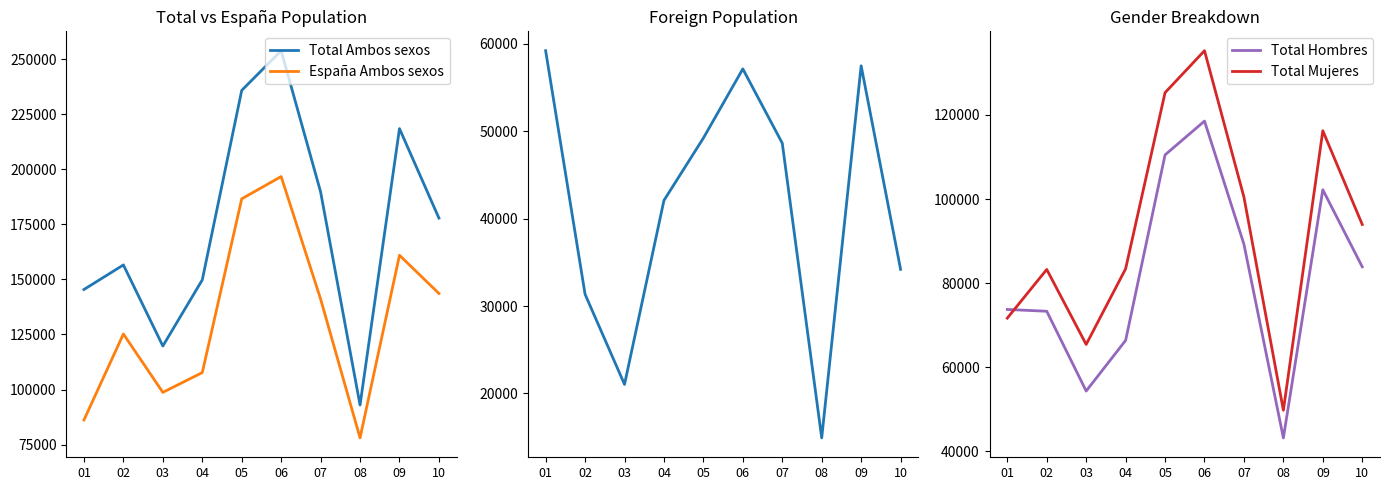

List the labels in order of Total Hombres value, smallest first.

08, 03, 04, 02, 01, 10, 07, 09, 05, 06